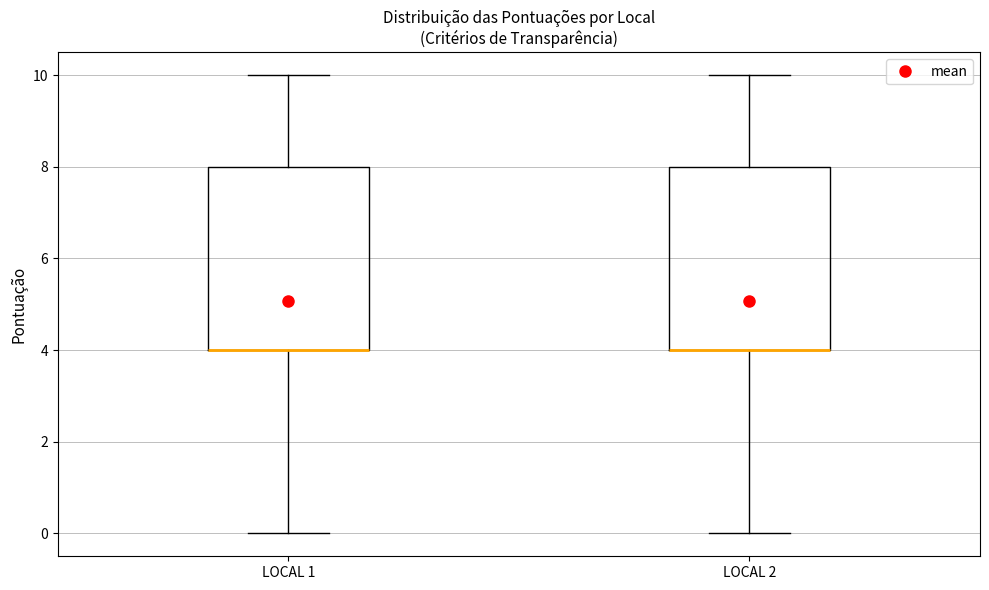

Reading left to right, read every box against the y-axis: the position of its median line, the range the box covers, and the ends of its whiskers. The values are not printed on the chart, so give them approximately, as read against the axis.

LOCAL 1: median 4 (drawn on the box's lower edge), box 4 to 8, whiskers 0 to 10
LOCAL 2: median 4 (drawn on the box's lower edge), box 4 to 8, whiskers 0 to 10